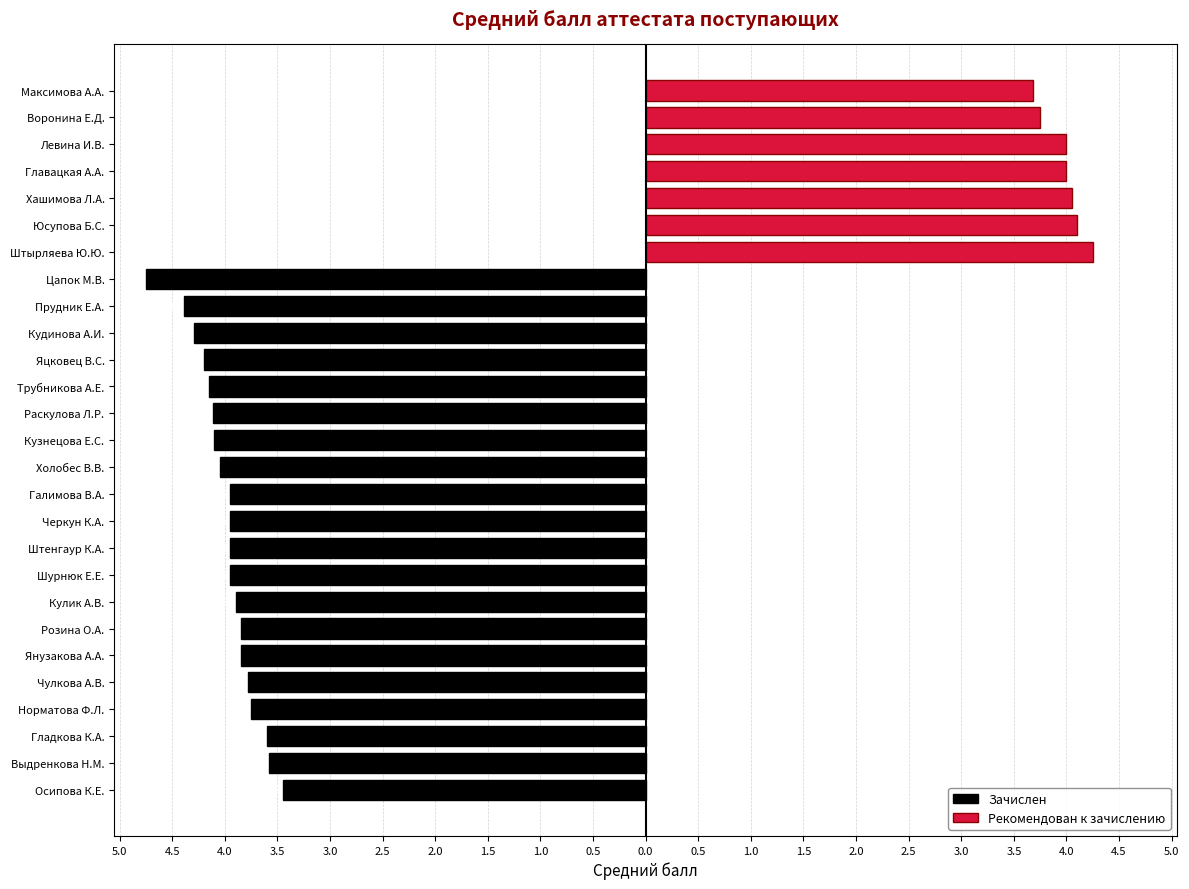

Approximately how many times larger is the value at Хашимова Л.А. compared to Максимова А.А.?

1.1